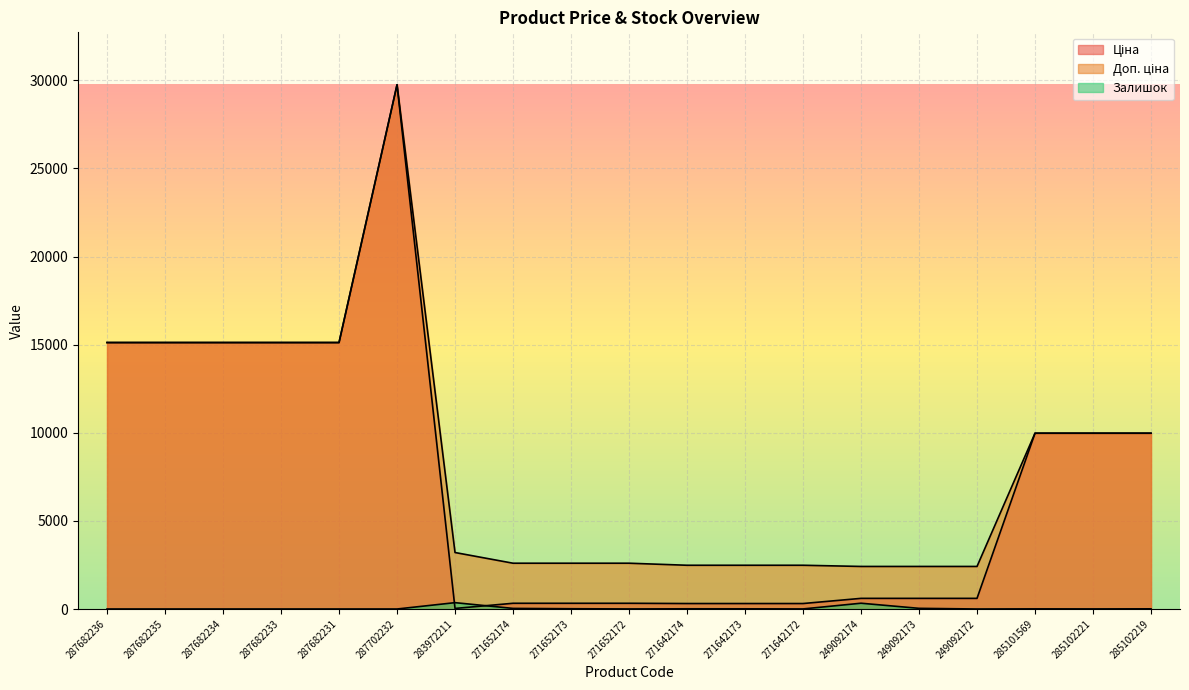

Does the chart display data point markers on the line(s)?

No